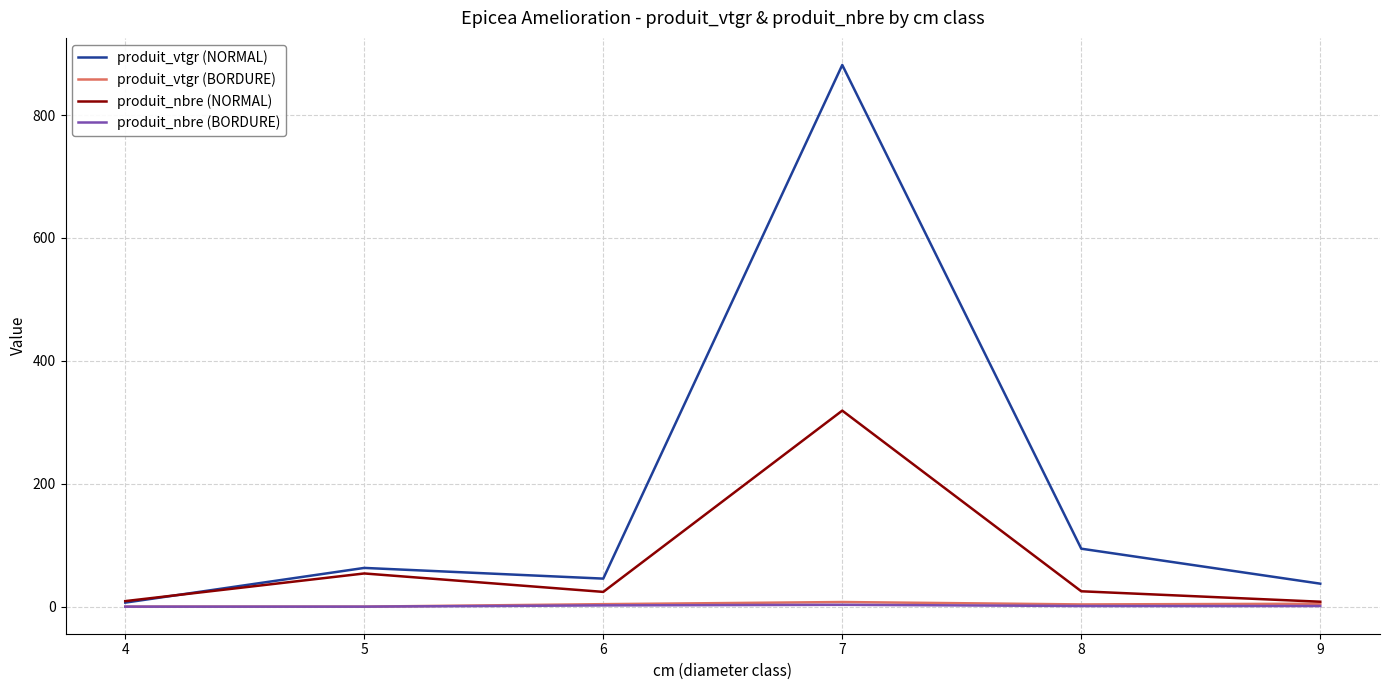

How many lines are shown in the chart?

4